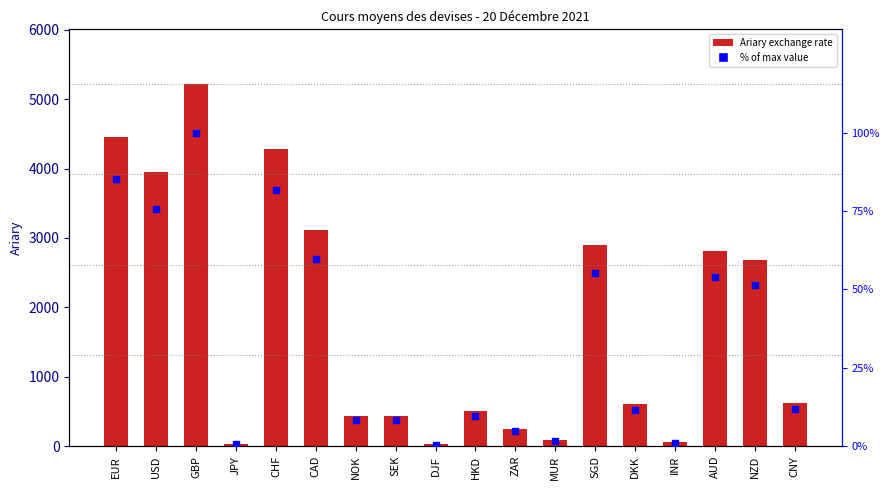

Which series has the largest total across all categories?

Ariary (exchange rate)